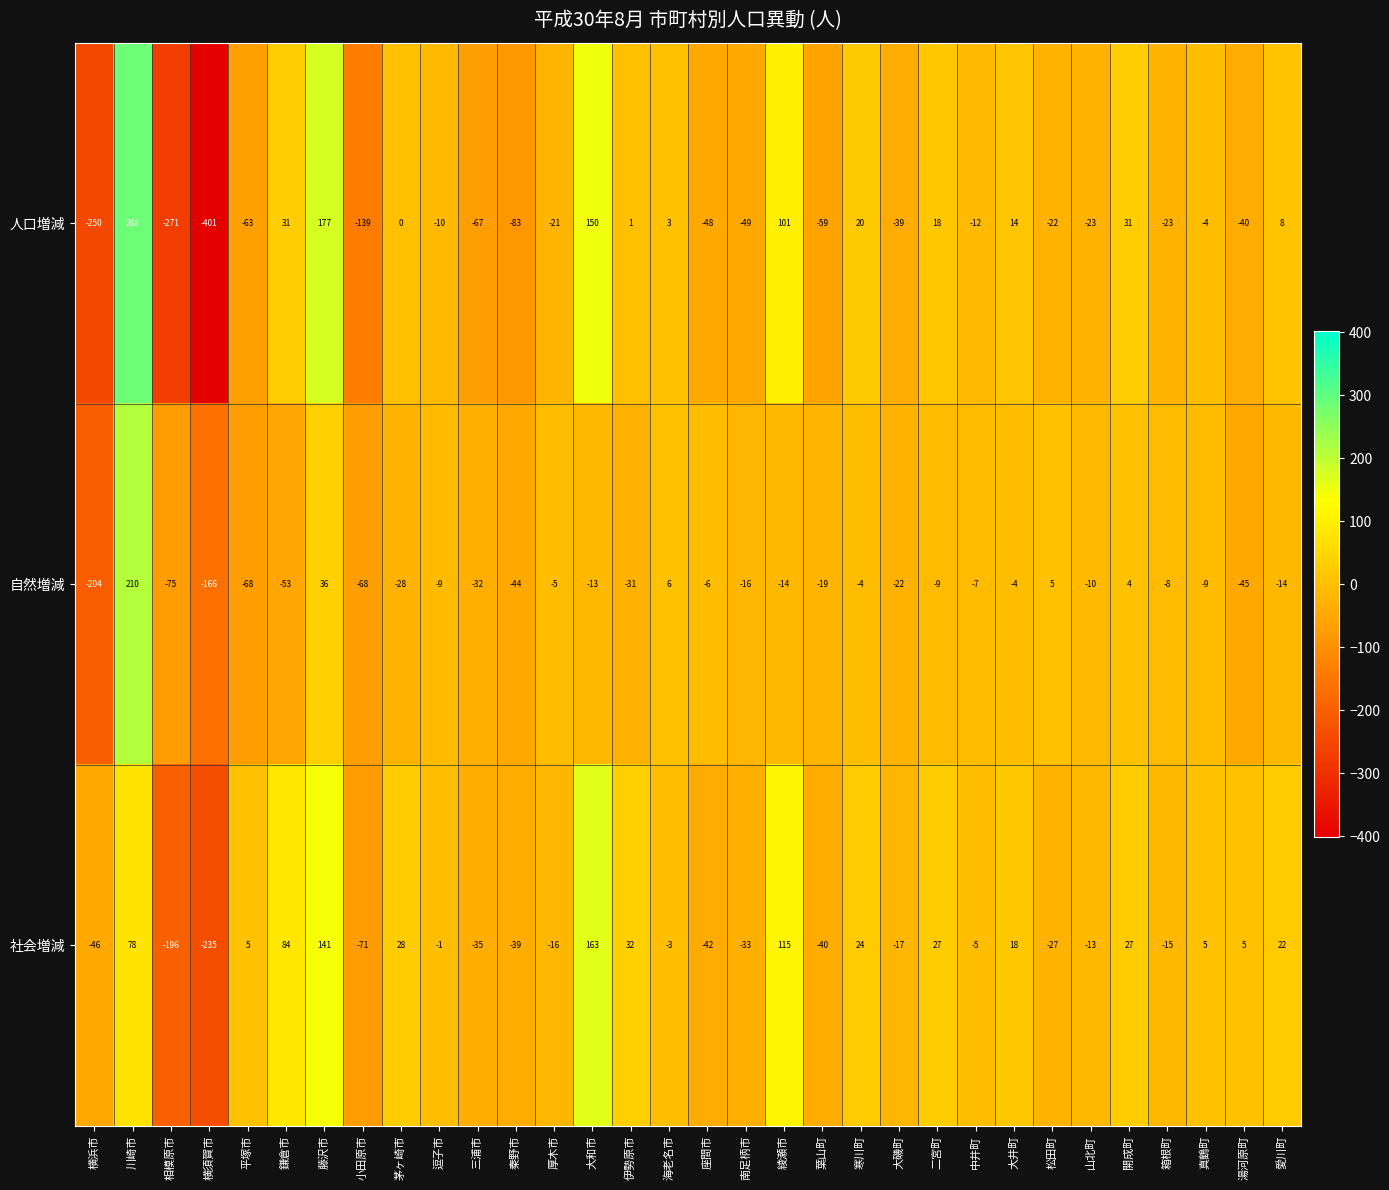

How many positive values does the 社会増減 series have?

15